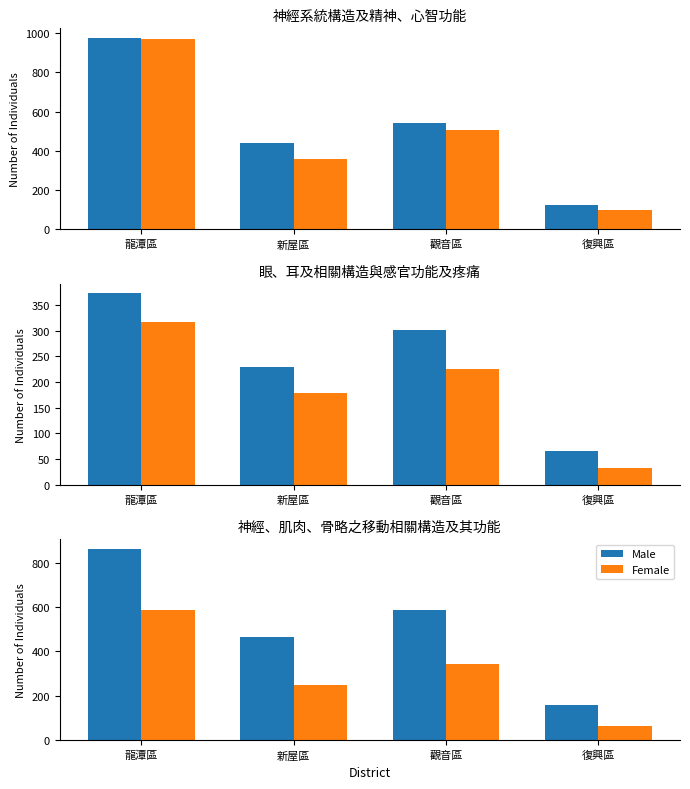

What is the value of the Female bar at the 2nd from the left?

248